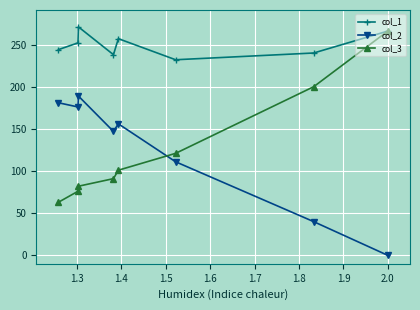

True or false: col_1 has more than 0 points higher than both neighbors.

True